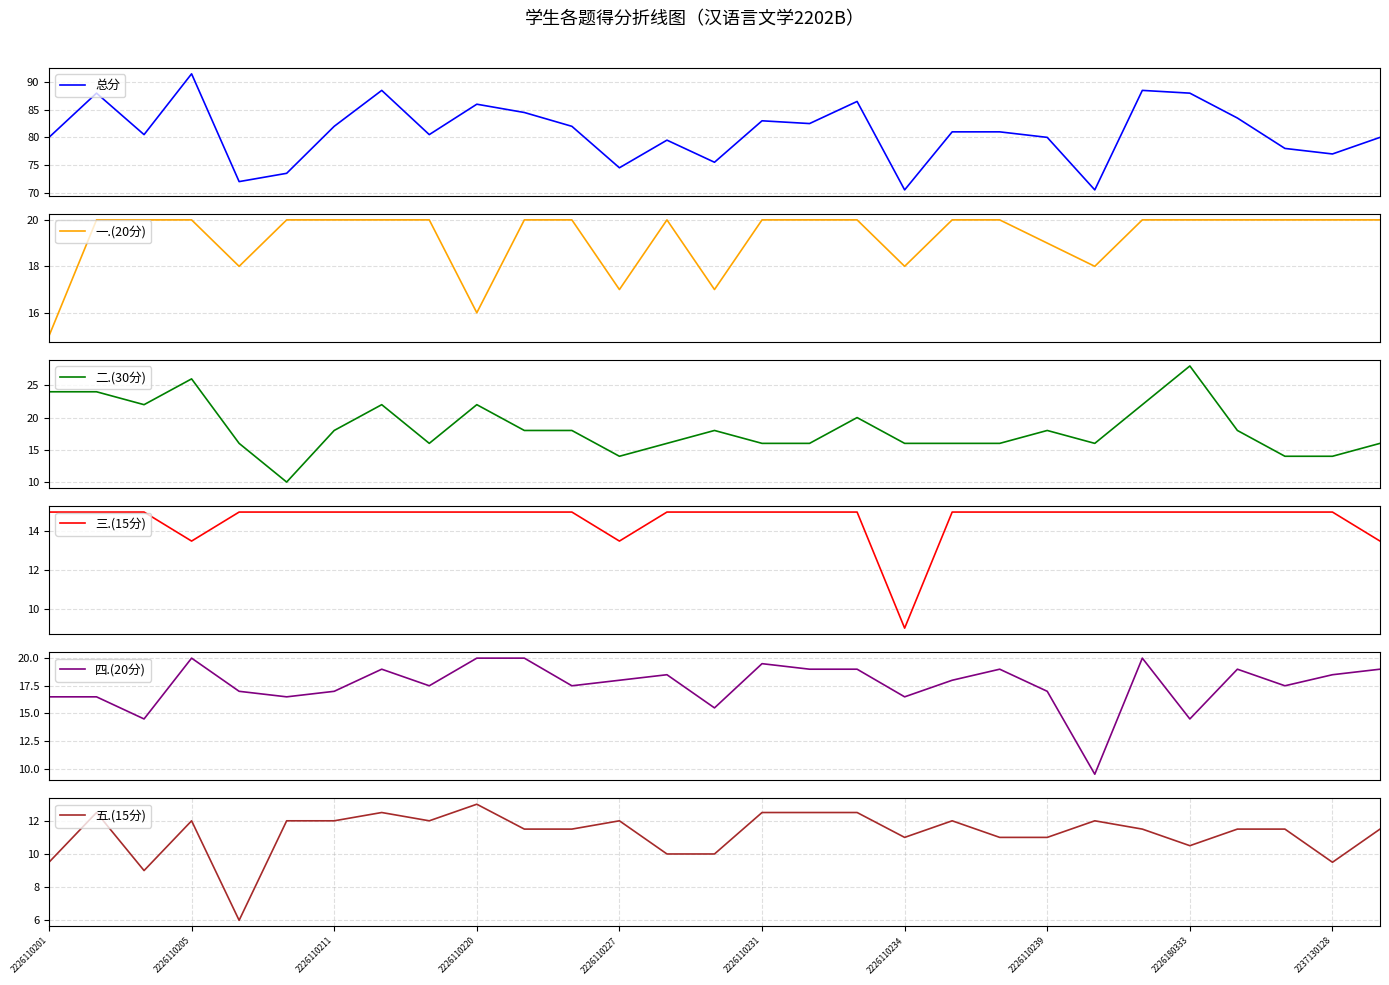

What is the difference between the second highest and second lowest values in the 四.(20分) series?

5.5